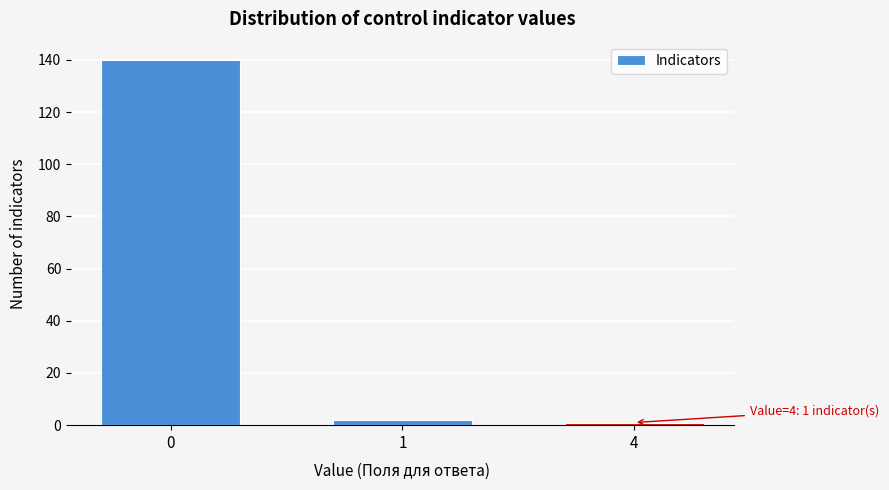

Reading right to left, transcribe all the data shown in this chart.

1	2	140